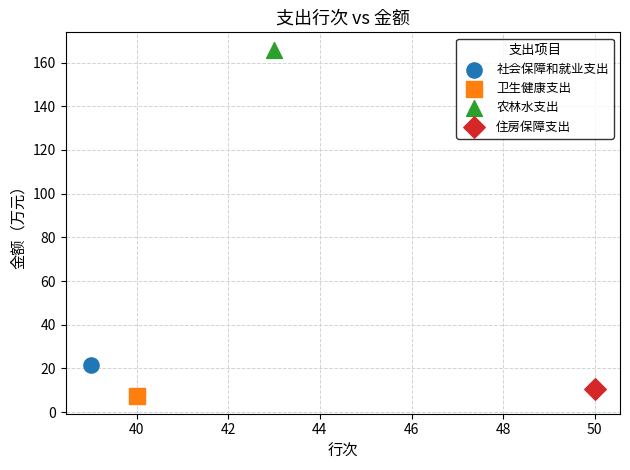

Which series reaches the minimum Y coordinate?

卫生健康支出